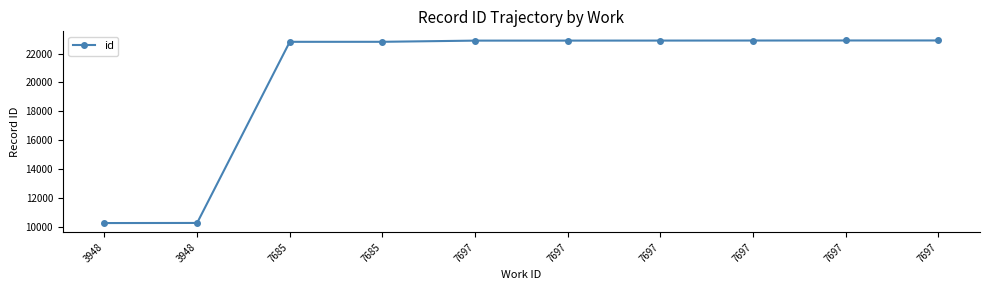

How many values are below 22894?

5